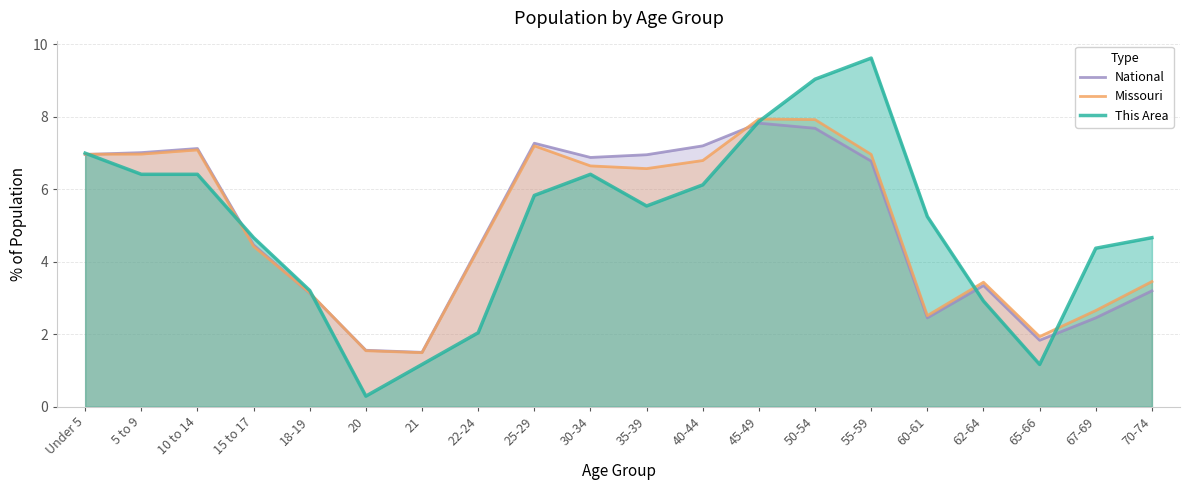

How many lines are shown in the chart?

3